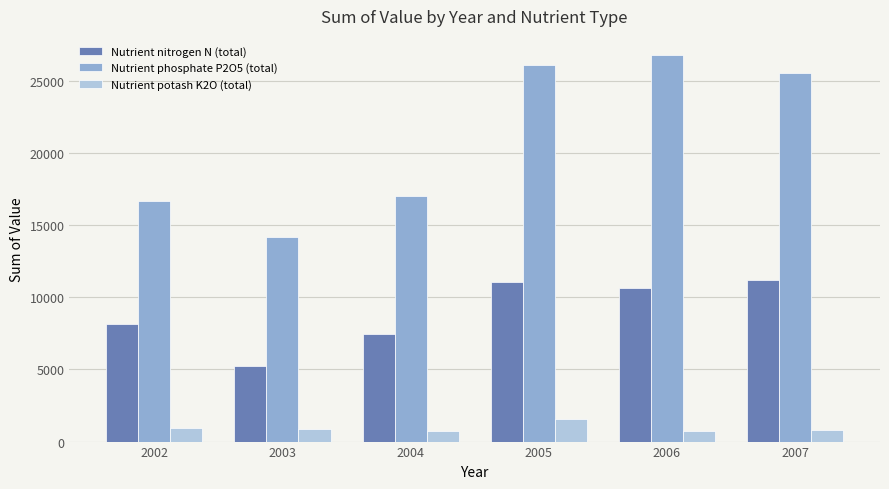

What is the average value of the Nutrient phosphate P2O5 (total) series?

21043.6